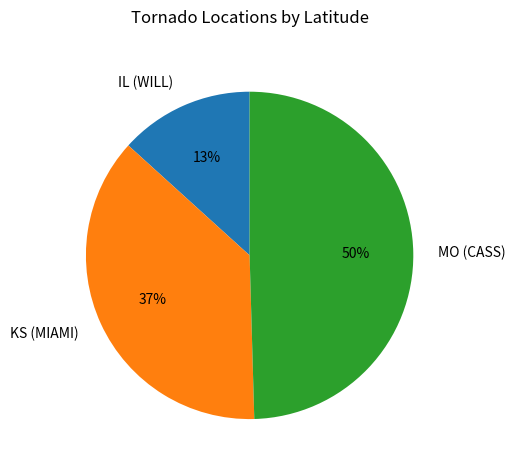

How many segments does this pie chart have?

3